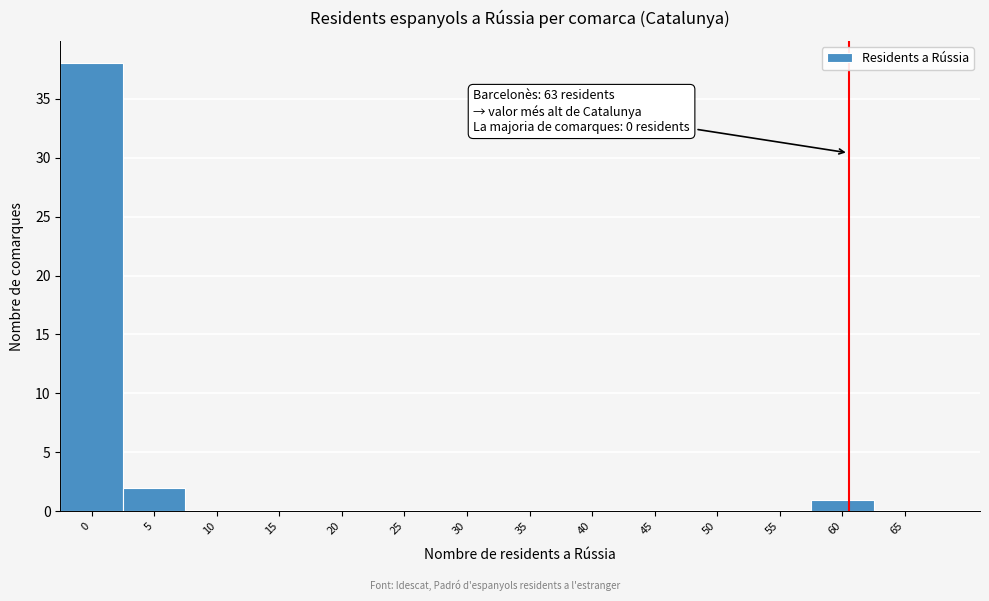

Reading left to right, transcribe all the data shown in this chart.

0=38	5=2	10=0	15=0	20=0	25=0	30=0	35=0	40=0	45=0	50=0	55=0	60=1	65=0